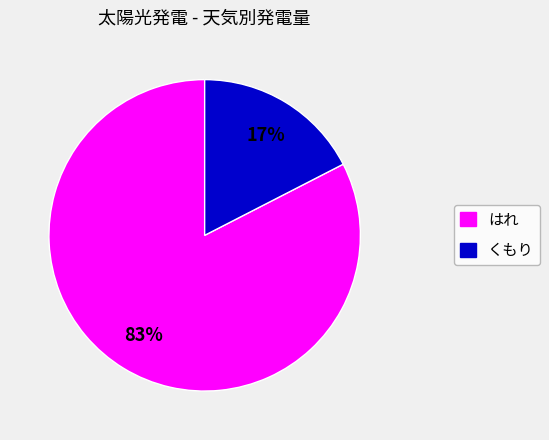

Is there a majority slice in this chart?

Yes